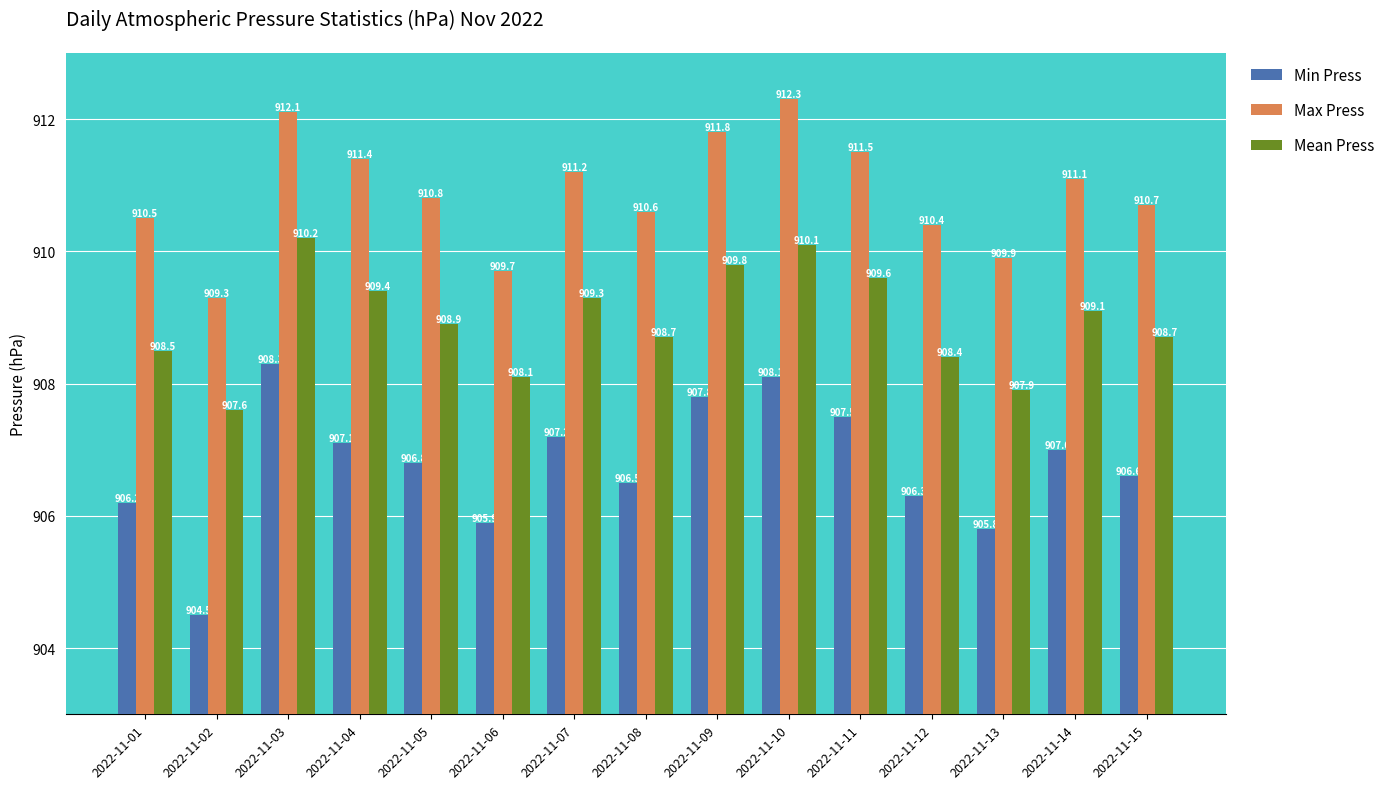

What is the sum of the Max Press values at 2022-11-01 and 2022-11-14?

1821.6